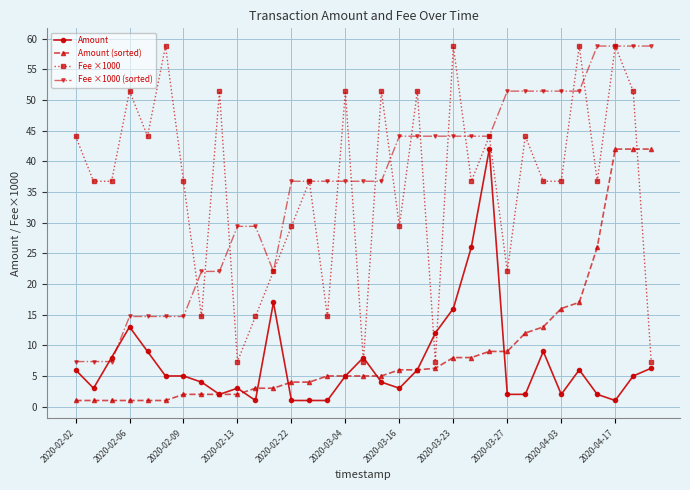

How many times do Fee ×1000 (sorted) and Amount cross each other?

2